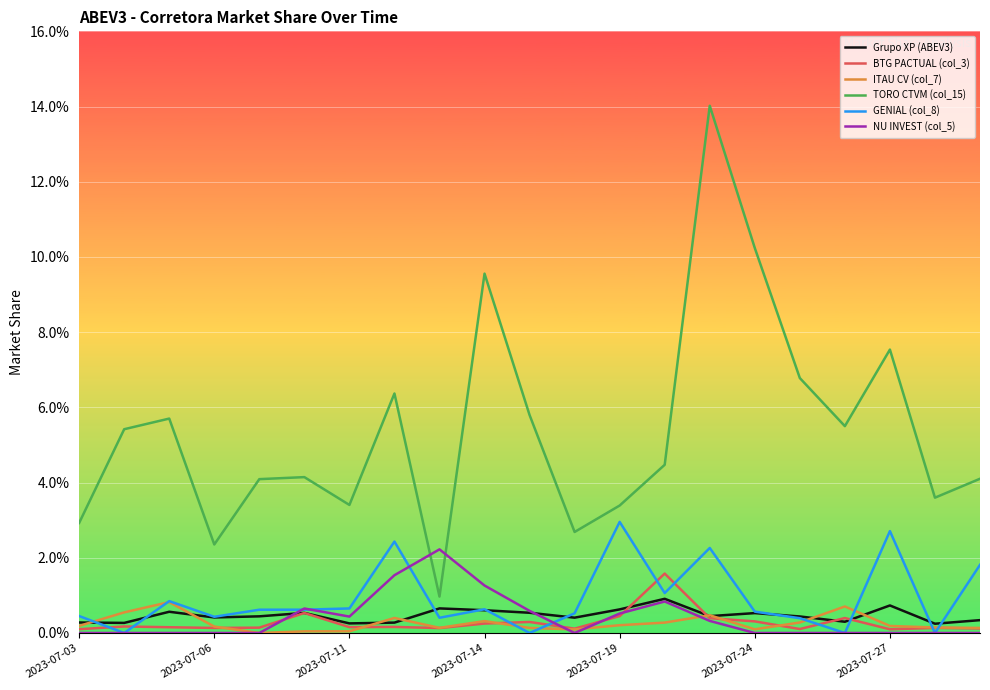

What are all the series names shown in the legend?

Grupo XP (ABEV3), BTG PACTUAL (col_3), ITAU CV (col_7), TORO CTVM (col_15), GENIAL (col_8), NU INVEST (col_5)